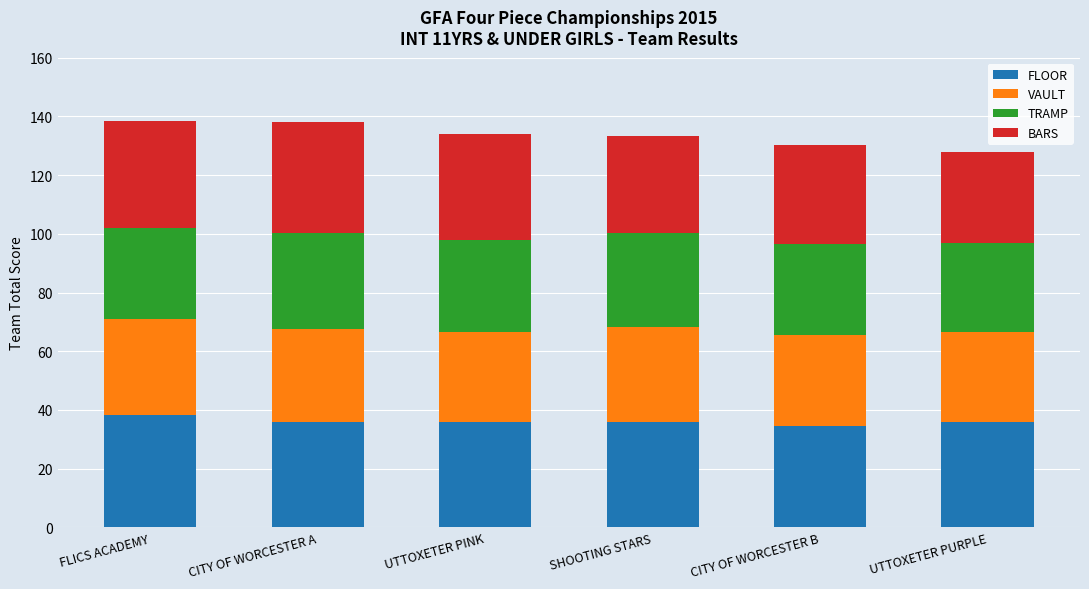

What is the minimum value for FLOOR?

34.5